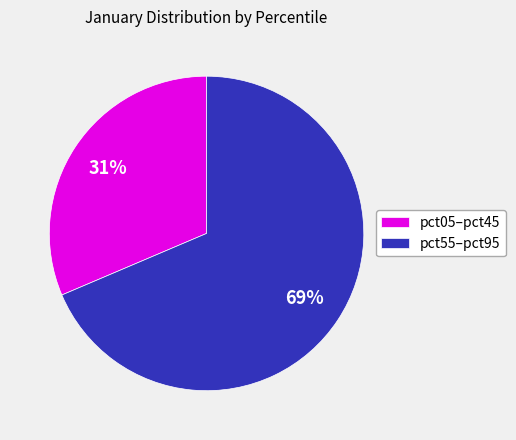

Do pct55–pct95 and pct05–pct45 together represent more than half of the pie?

Yes